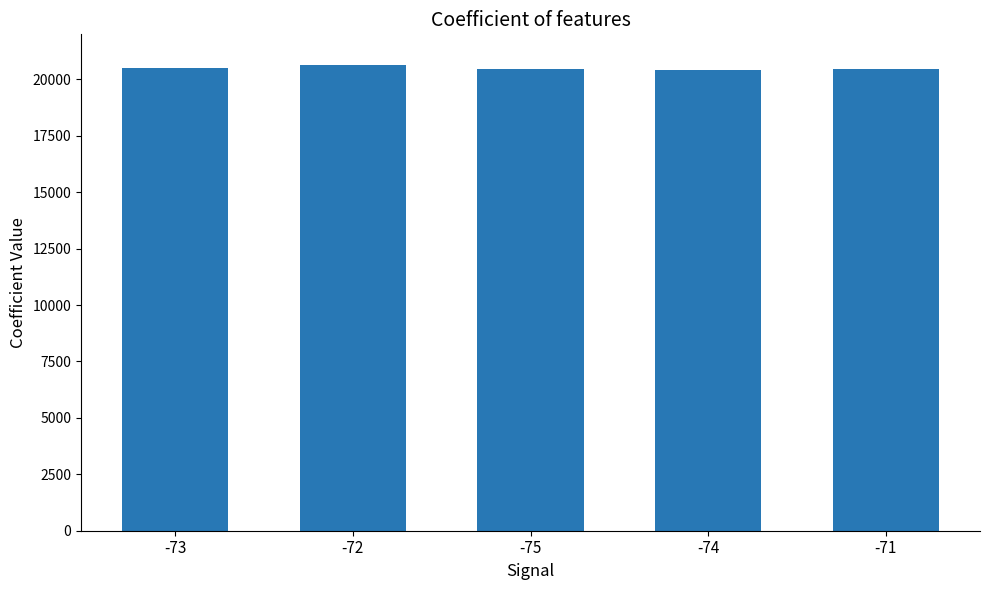

What is the smallest value displayed?

20438